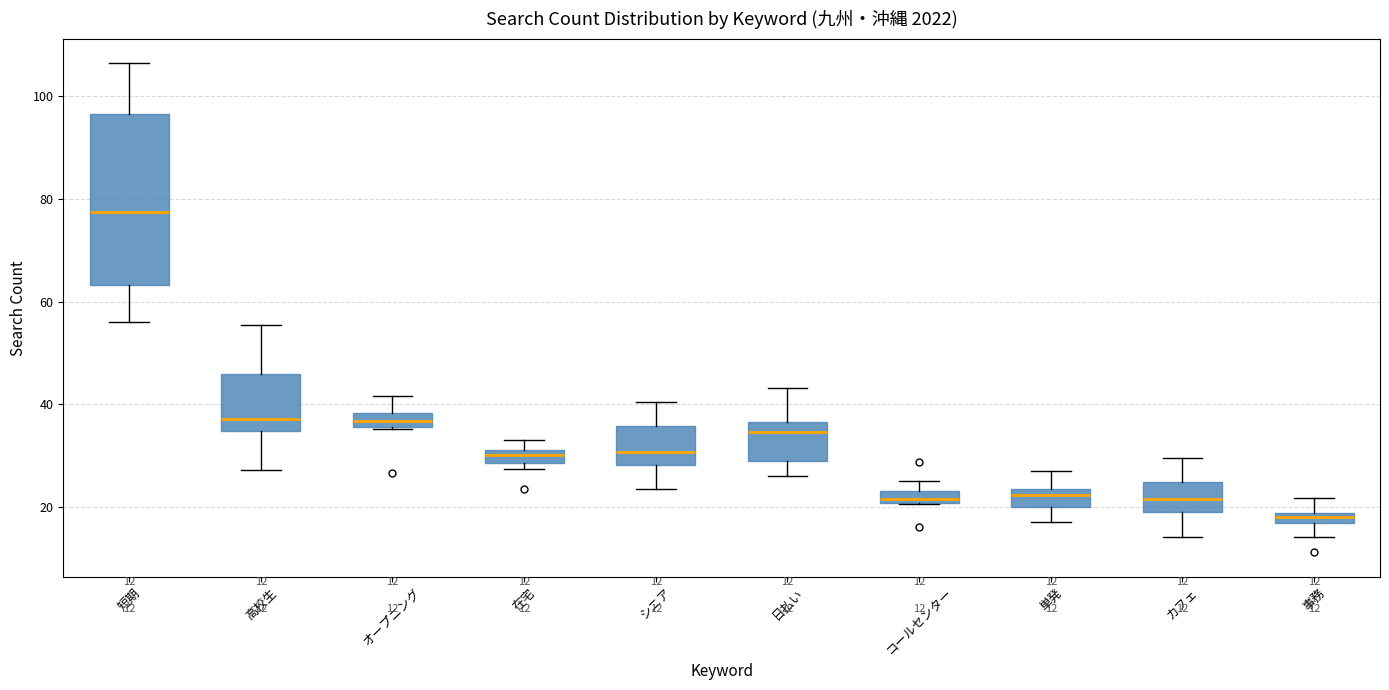

Which box's median line is the highest?

短期